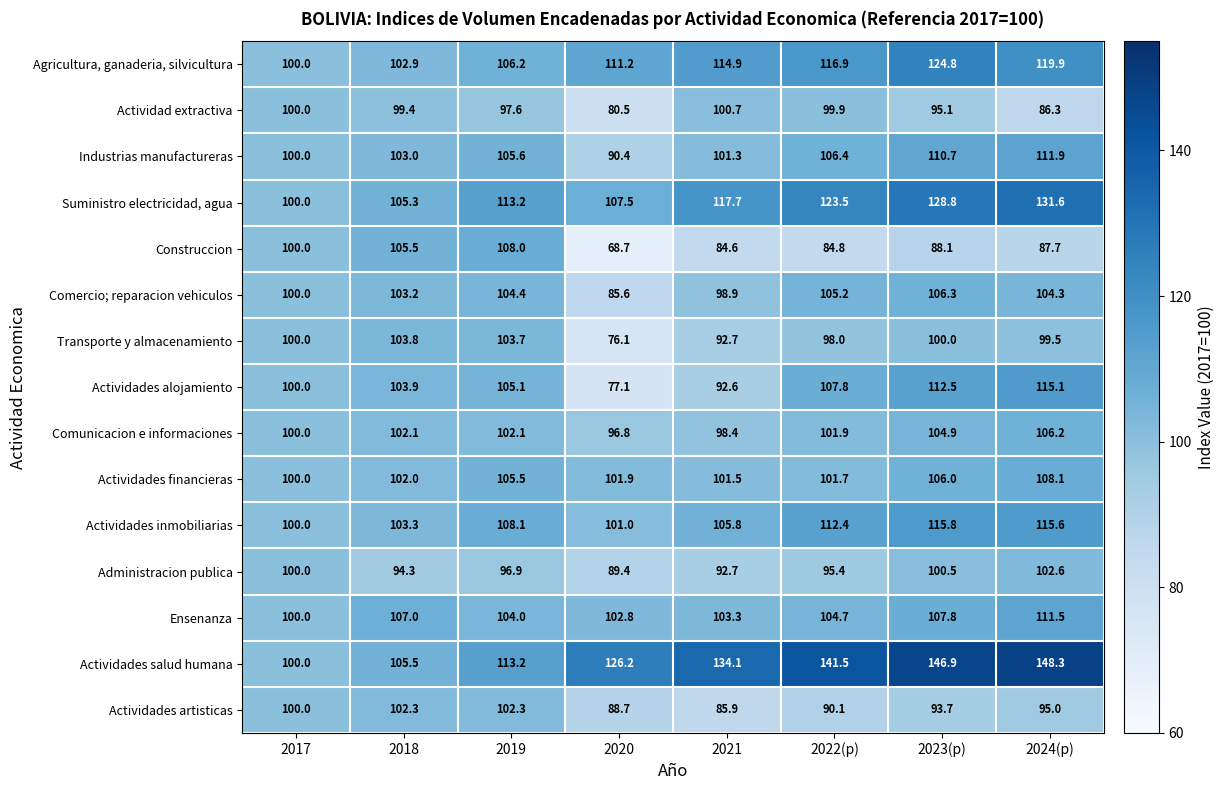

Which series has the largest range (max minus min)?

Actividades salud humana